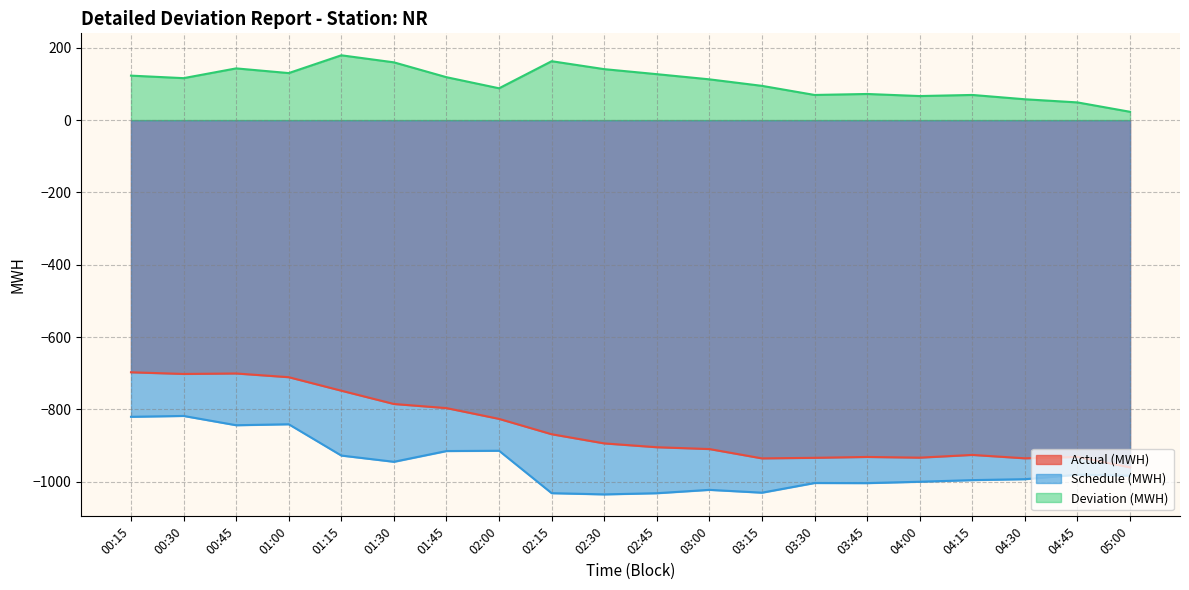

What are all the series names shown in the legend?

Actual (MWH), Schedule (MWH), Deviation (MWH)